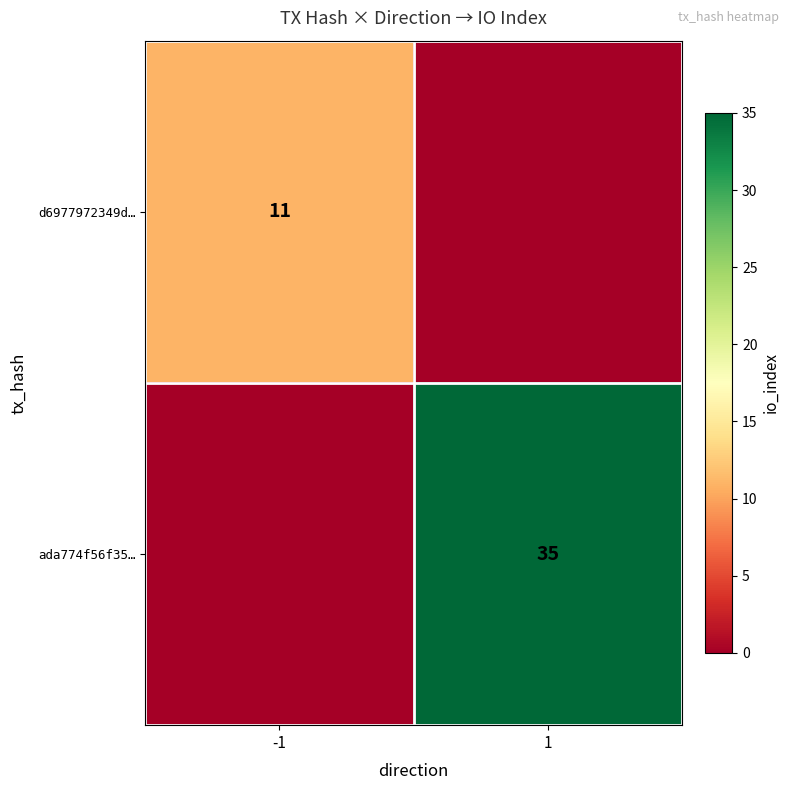

Is it true that d6977972349d… equals 7 at -1?

False